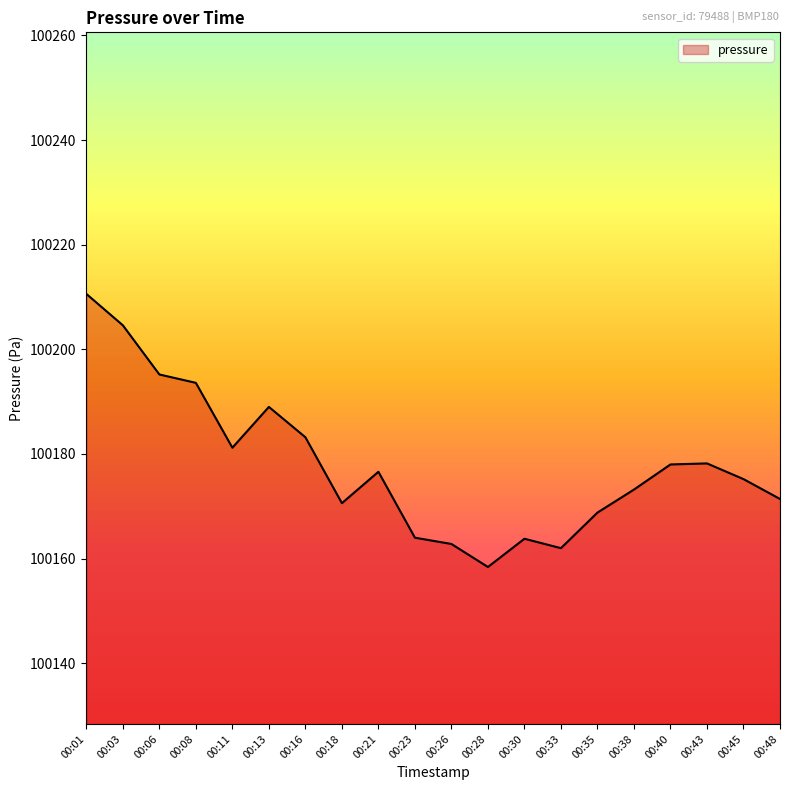

What is the difference between the maximum and minimum values?

52.2